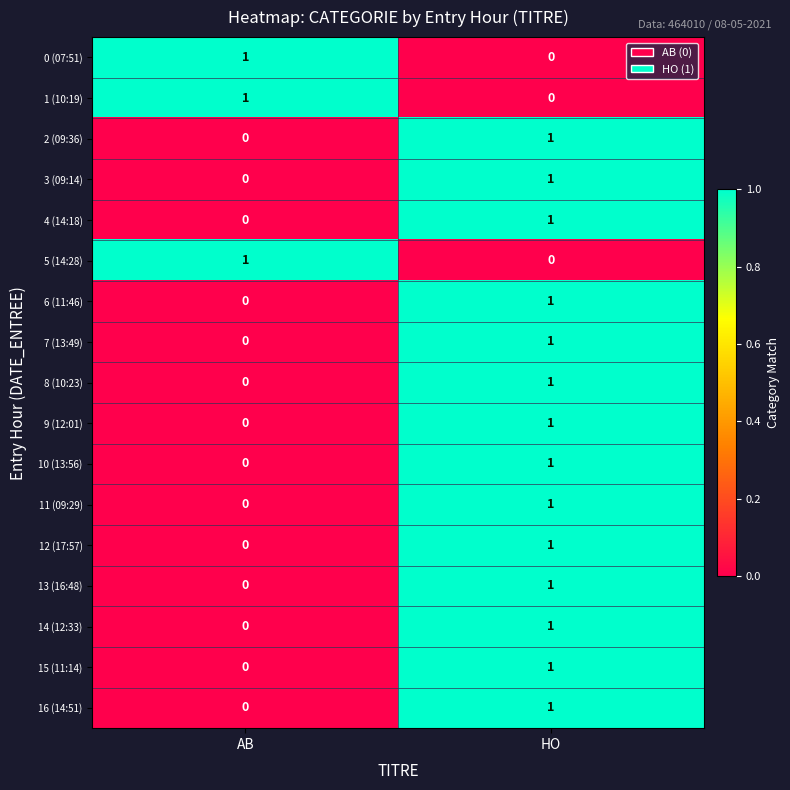

The value of 9 (12:01) at HO is 1. True or false?

True